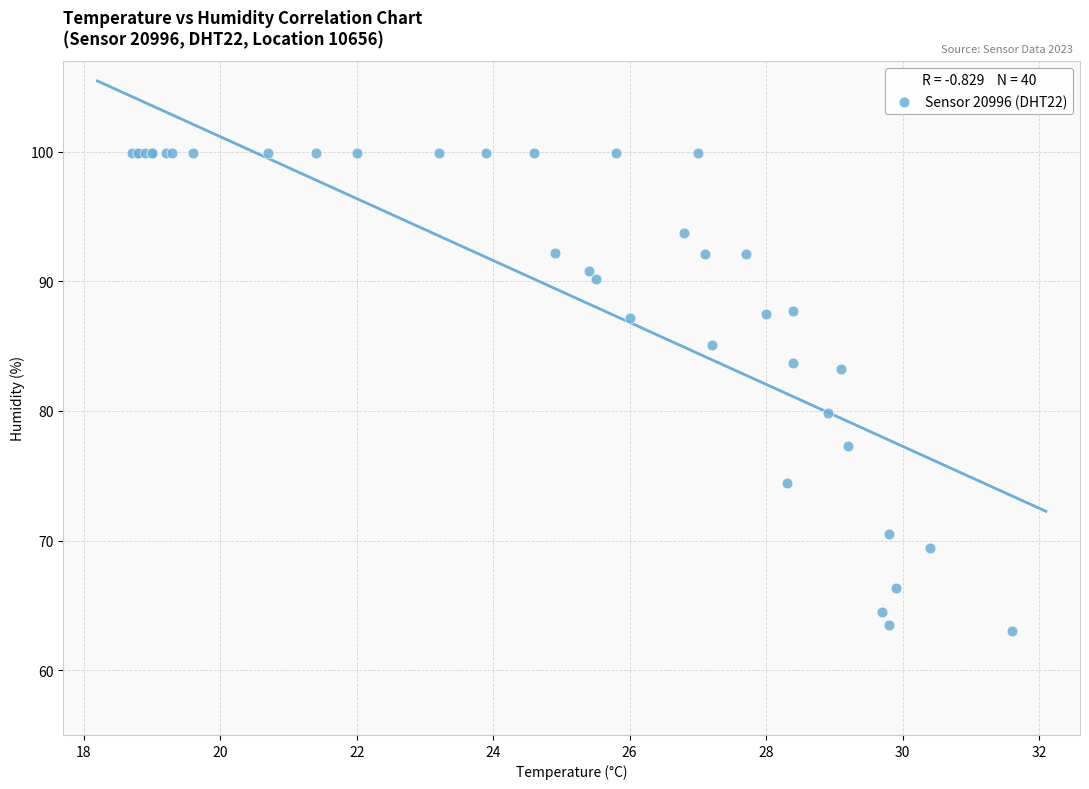

What Y value in the scatter plot is closest to 81?

79.8